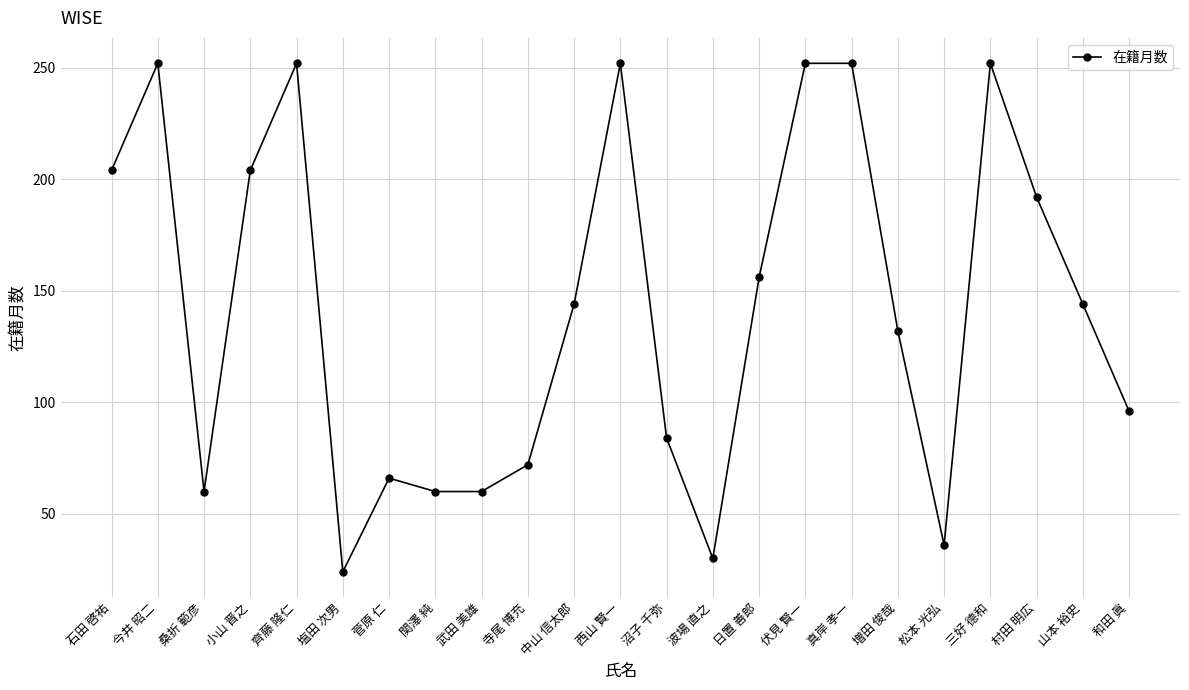

Where does the data first go above 144?

石田 啓祐